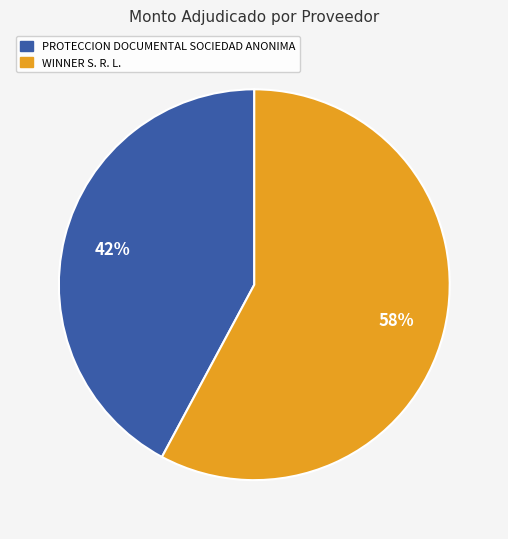

What percentage is the WINNER S. R. L. slice, to the nearest percent?

58%